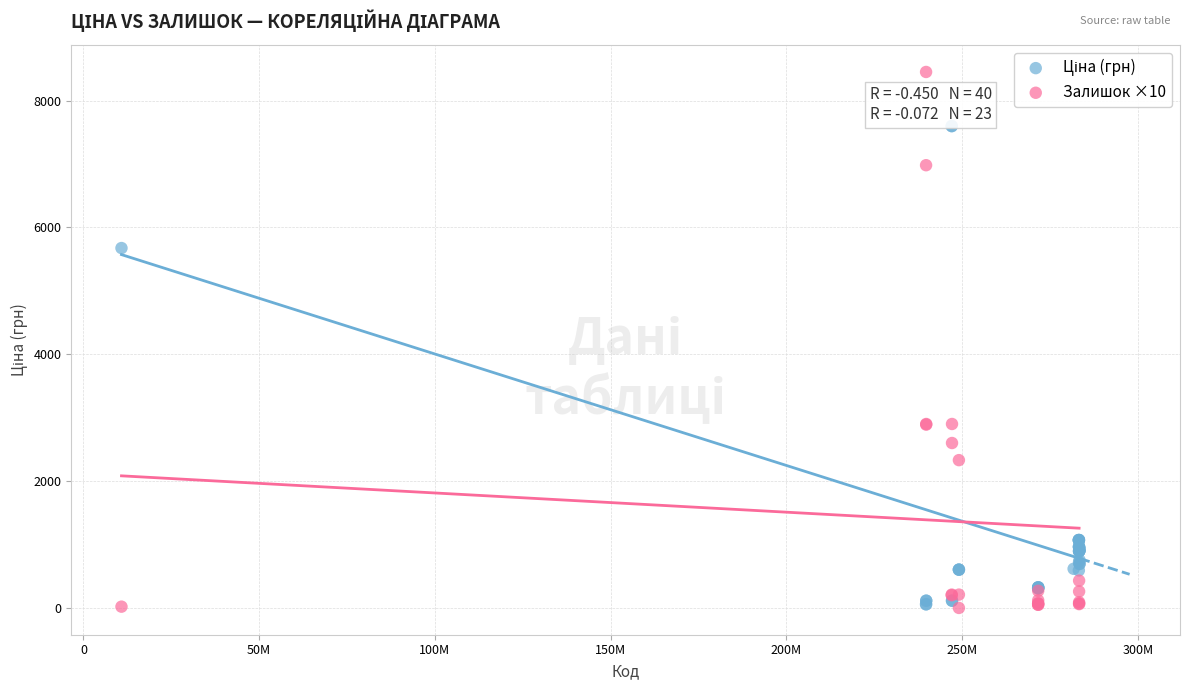

Which series has the largest Y range (max minus min)?

Залишок ×10